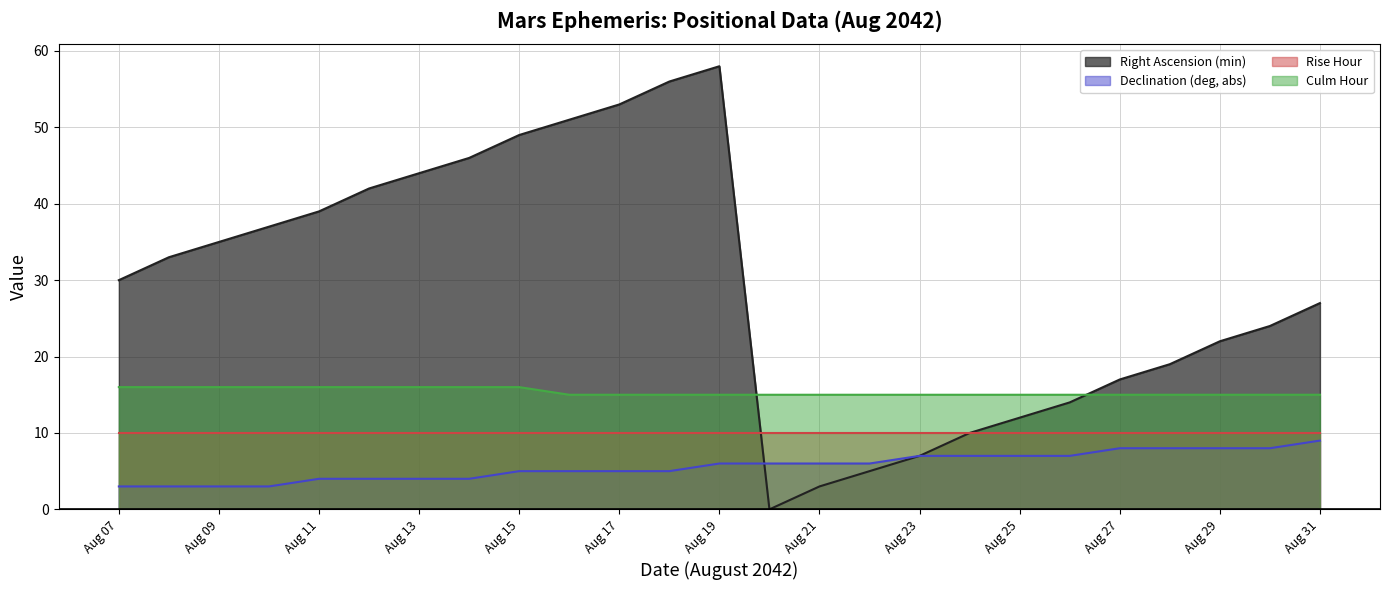

What is the value of the Culm Hour point at the 4th from the left?

16